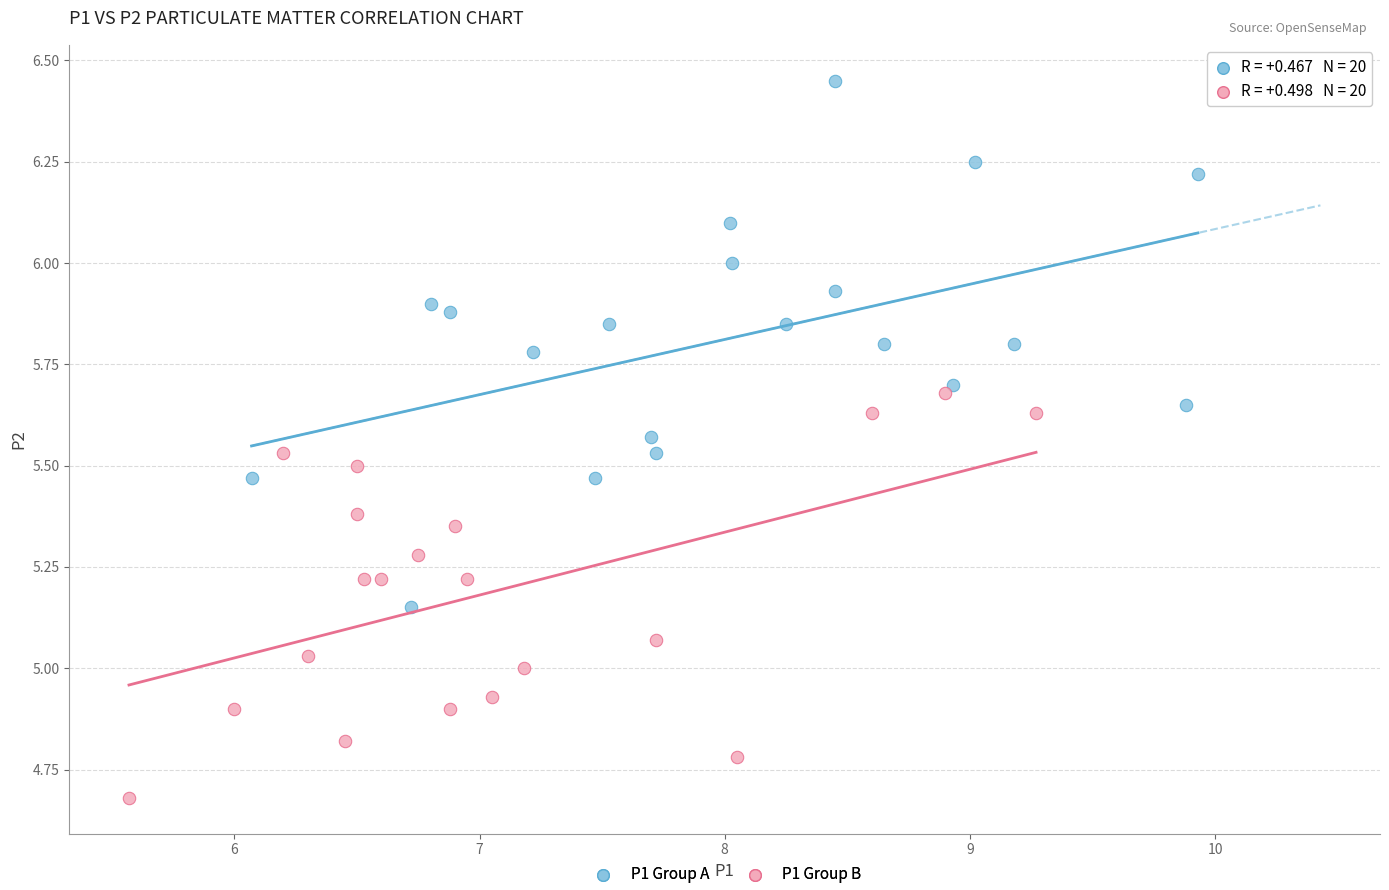

Which series contains the highest Y value?

P1 Group A